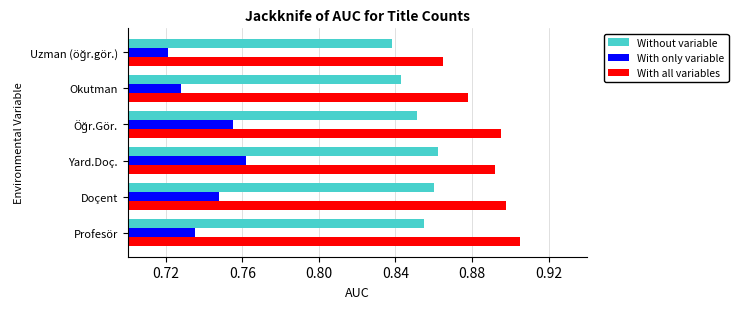

Which label corresponds to the largest value in the chart?

Profesör